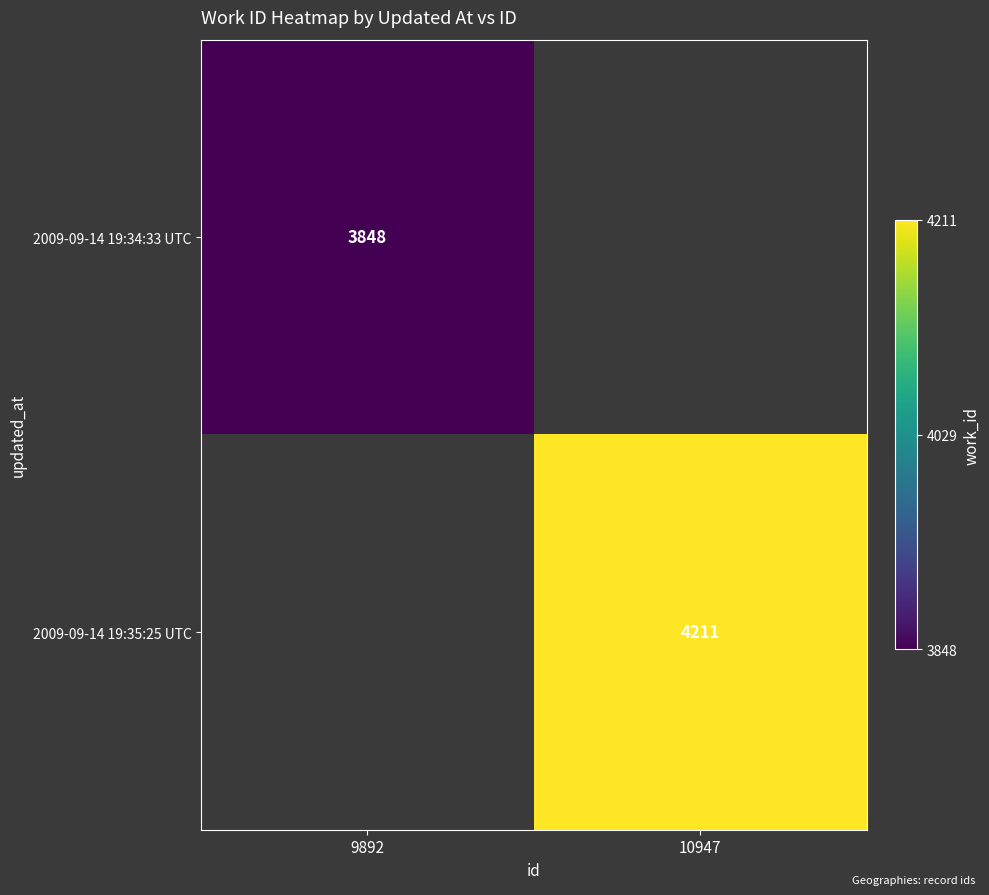

Is it true that 2009-09-14 19:35:25 UTC equals 2286 at 10947?

False